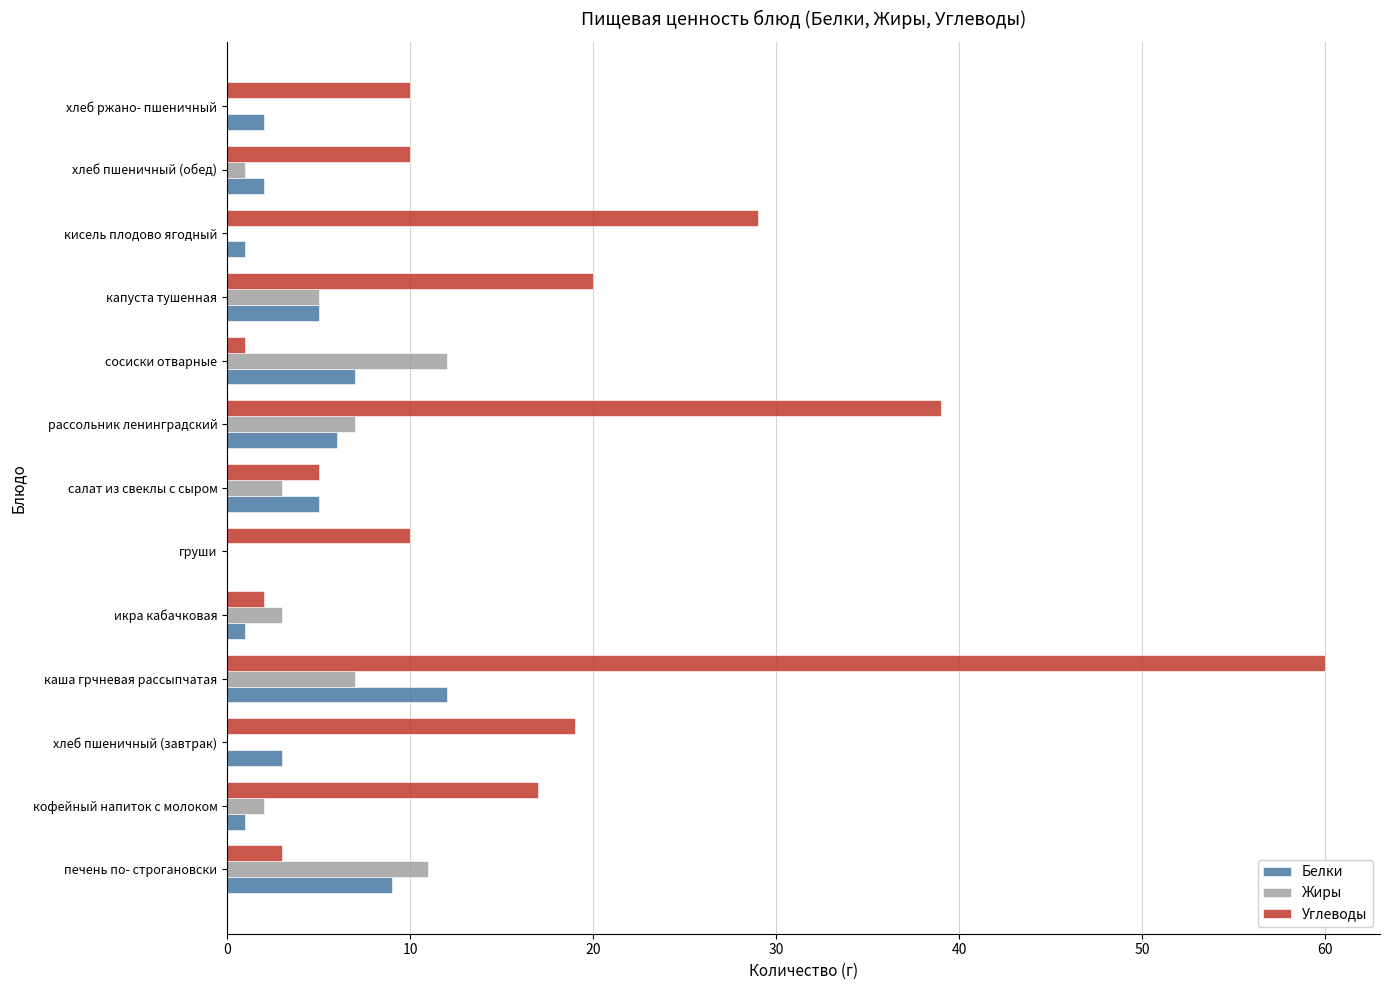

Is the value of Белки at хлеб ржано- пшеничный greater than the value of Углеводы at кисель плодово ягодный?

No